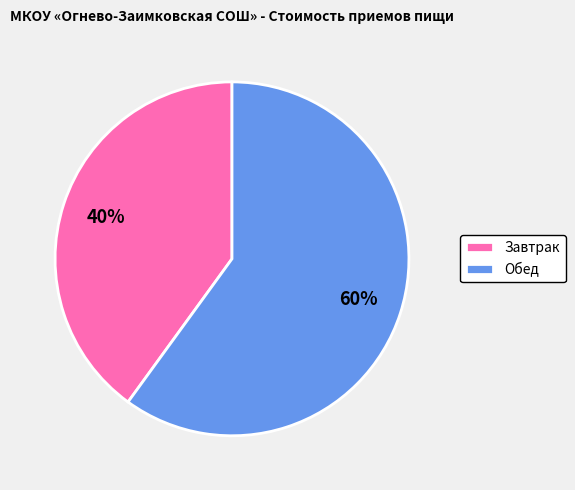

Do Завтрак and Обед together represent more than half of the pie?

Yes